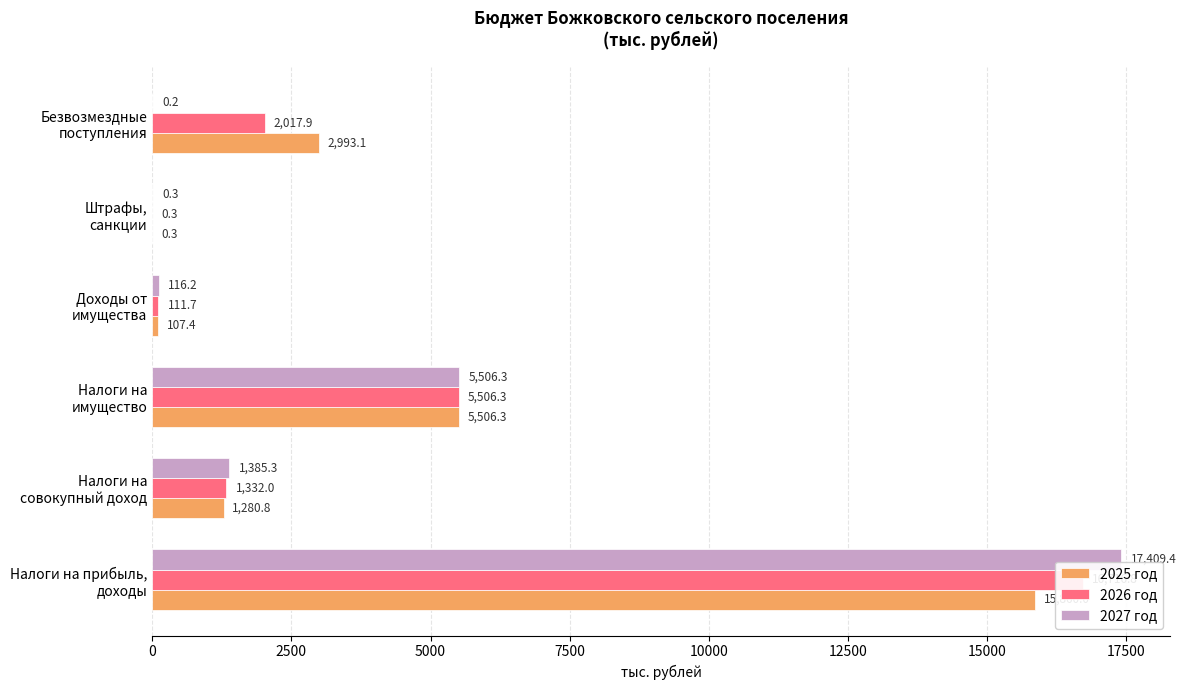

Which series has the largest total across all categories?

2025 год